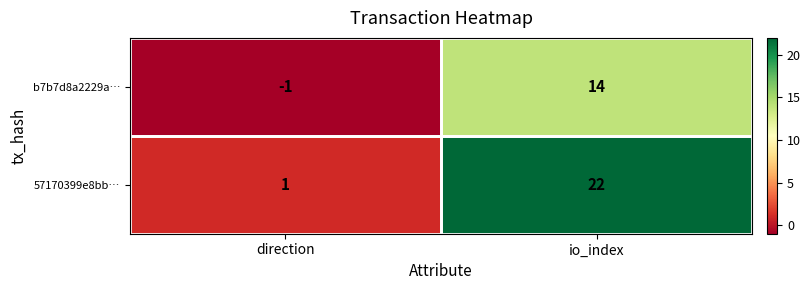

Is the value of b7b7d8a2229a… at io_index greater than the value of 57170399e8bb… at io_index?

No